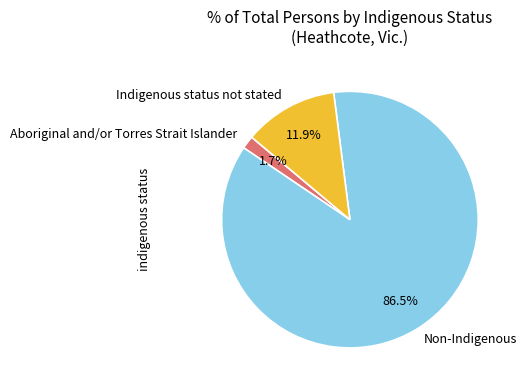

Combined, do Non-Indigenous and Indigenous status not stated account for over 50%?

Yes